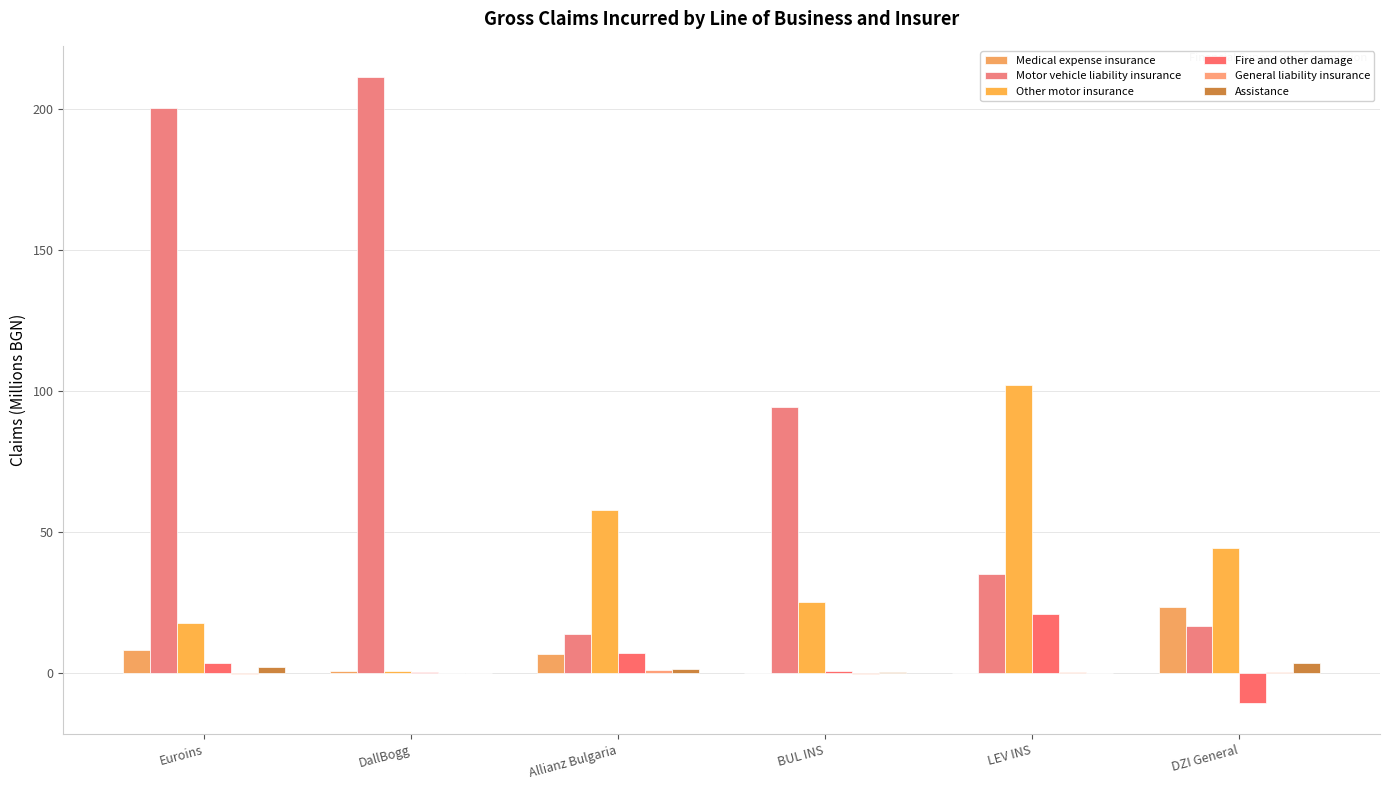

Count the number of data series in this chart.

6